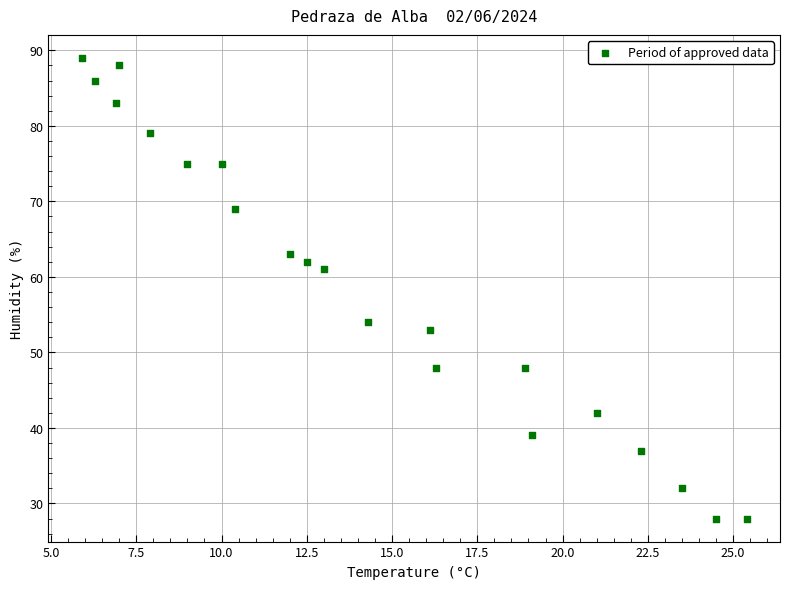

What Y value in the scatter plot is closest to 58?

61